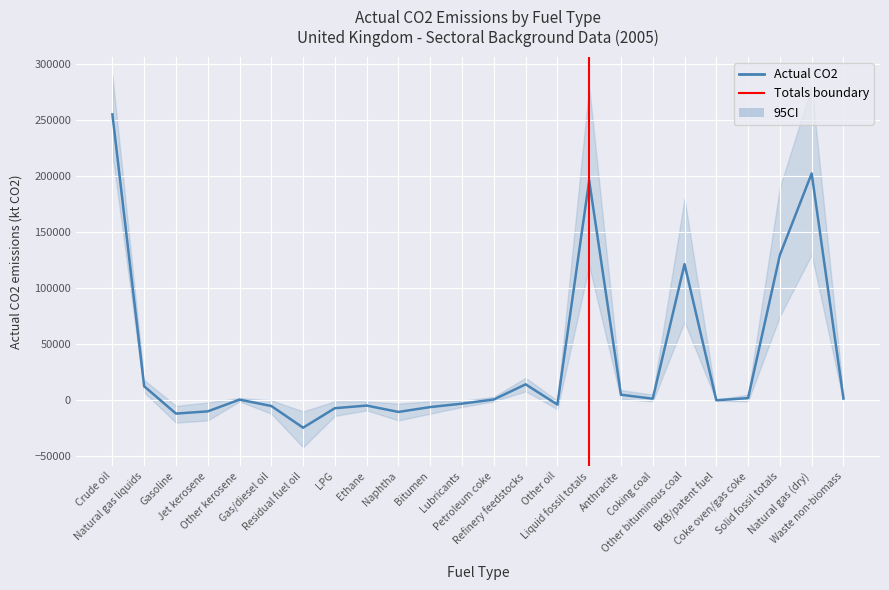

How many interior local peaks (higher than both neighbors) does the data have?

6